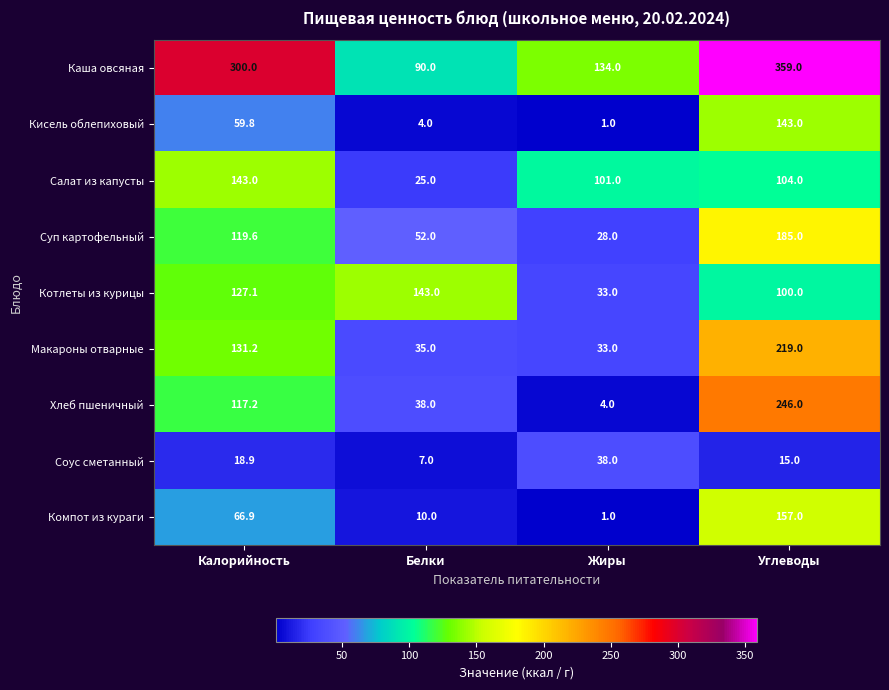

What is the sum of all Компот из кураги values?

234.9